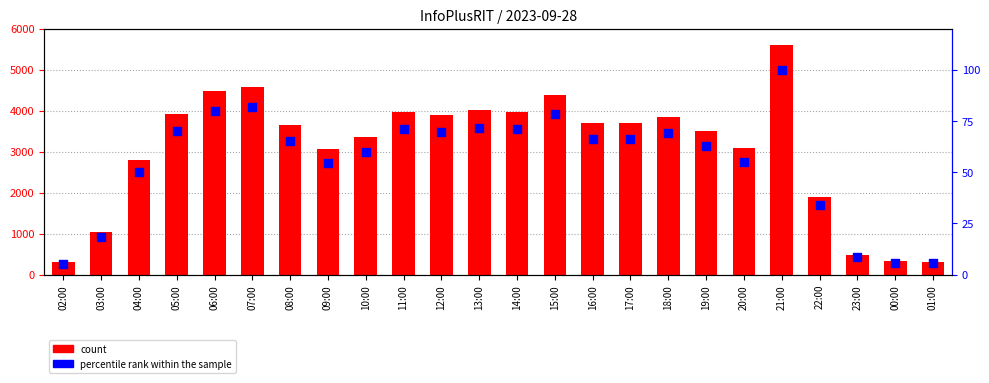

Is the value of percentile rank within the sample at 11:00 greater than the value of count at 07:00?

No